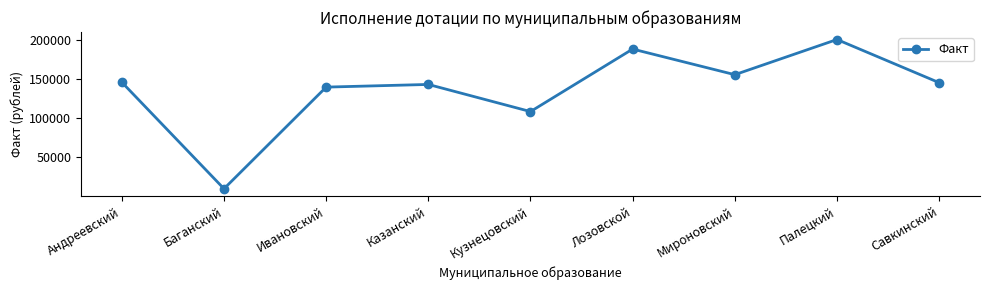

What is the ratio of the value at Андреевский to the value at Казанский?

1.0